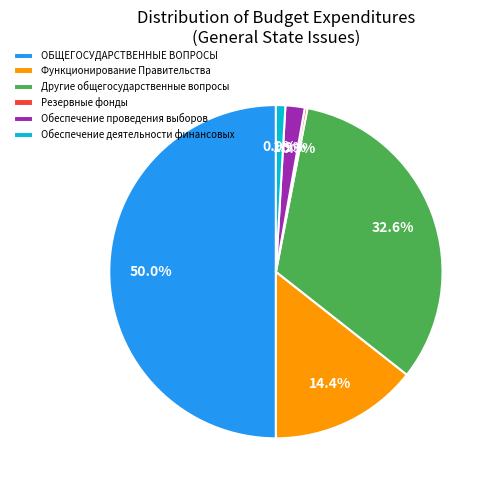

To the nearest percent, what is the difference between the largest and smallest slice percentages?

50%